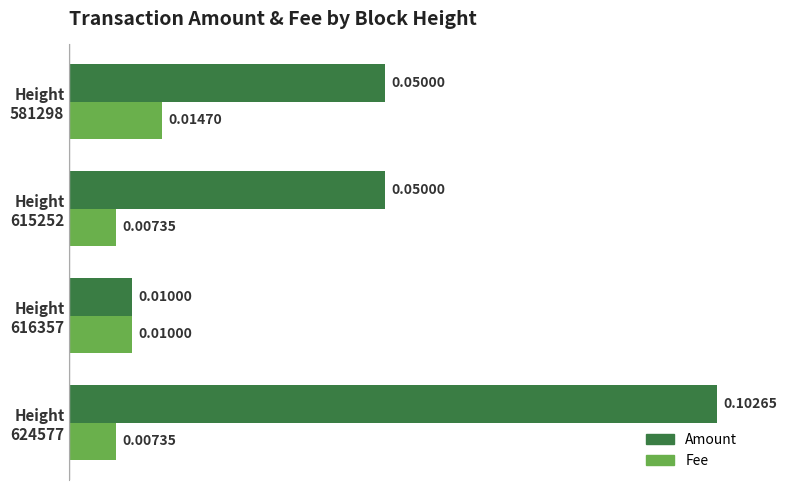

Which series has the largest range (max minus min)?

Amount